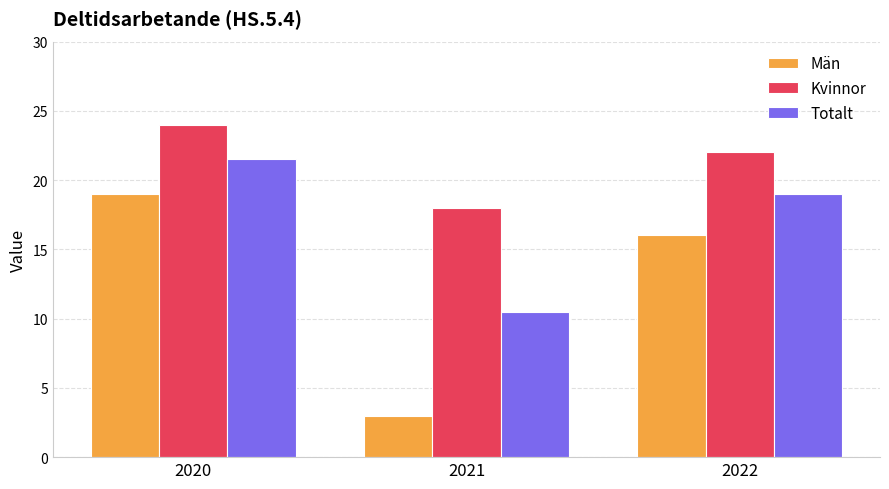

What value does the Män series have at 2022?

16.0